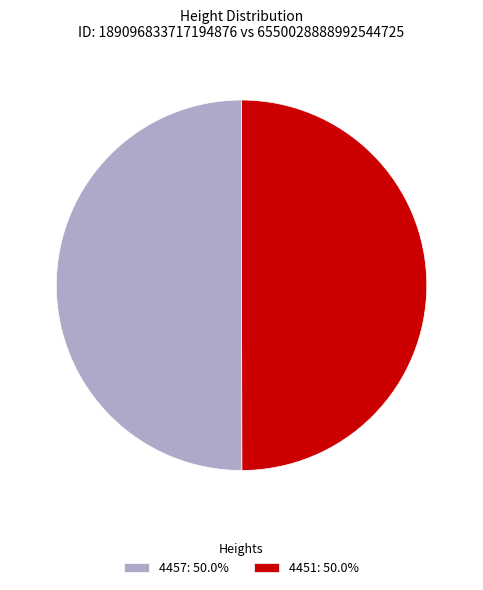

Approximately how many times larger is the value at 4451: 50.0% compared to 4457: 50.0%?

1.0